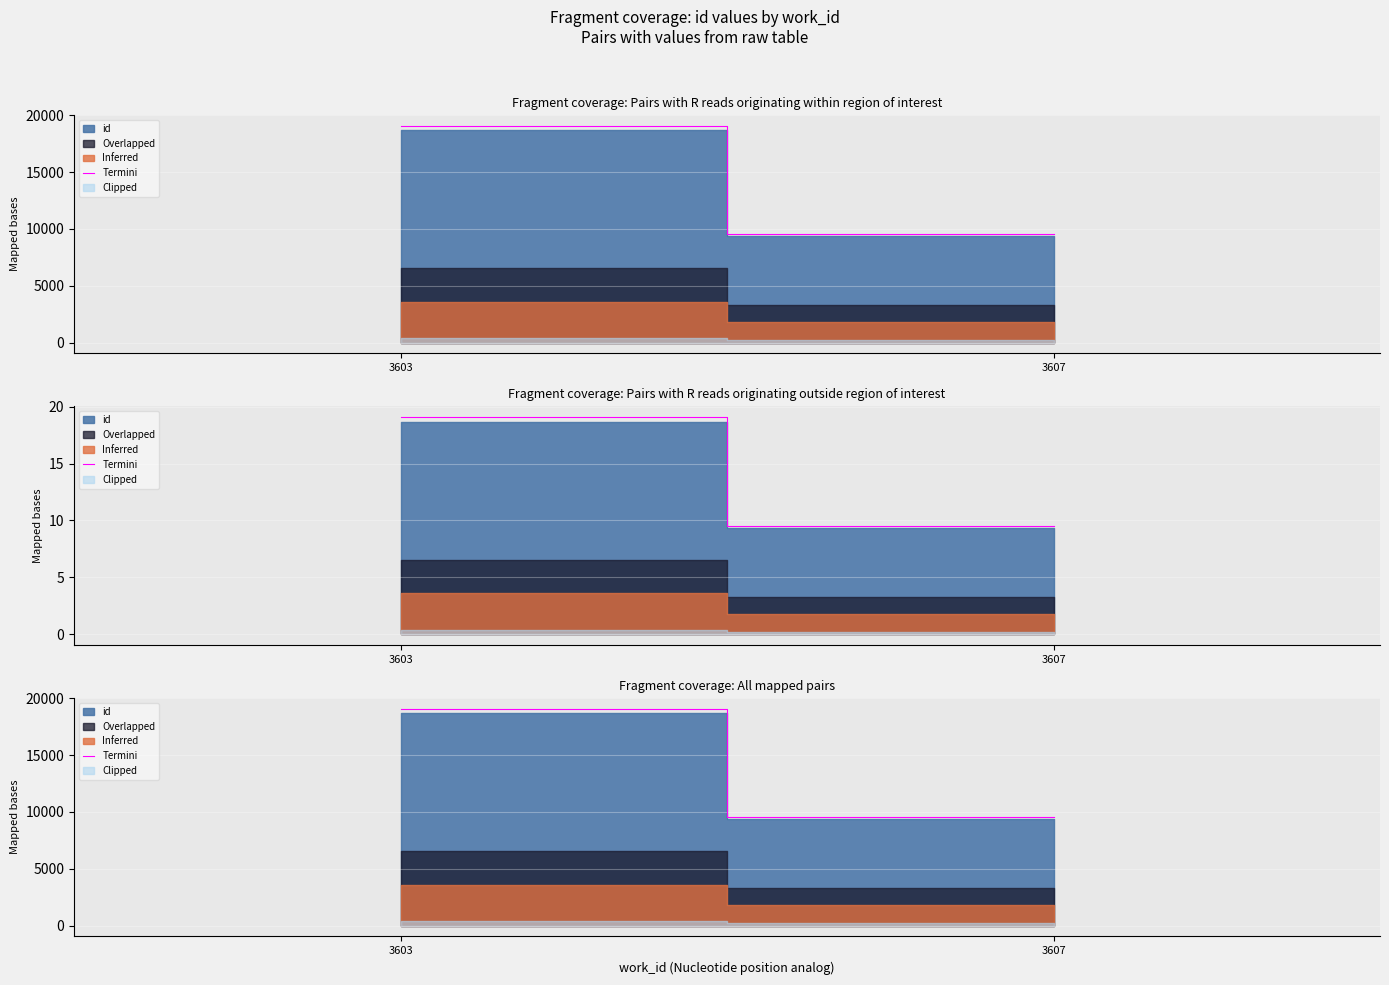

Which category has the lowest value across all series?

3607